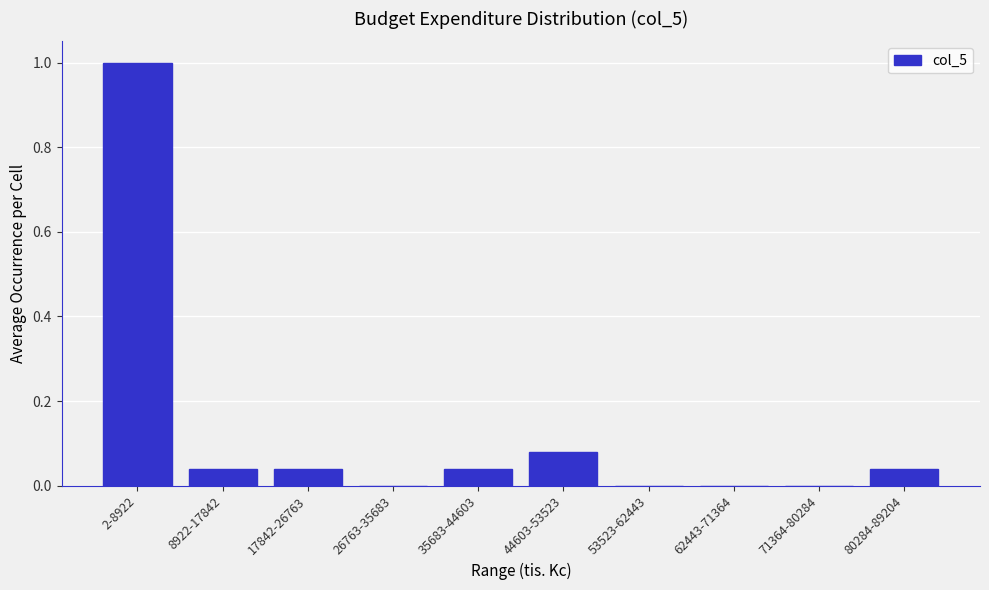

The value at 2-8922 is 0.3. True or false?

False